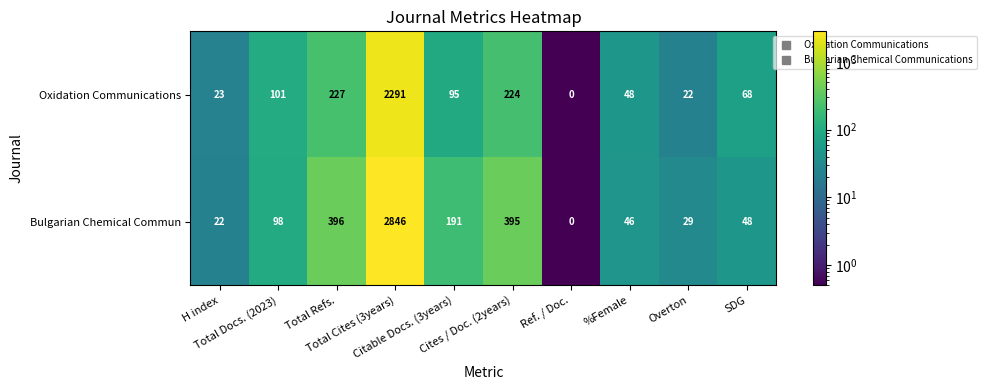

What is the highest value of the Bulgarian Chemical Commun series?

2846